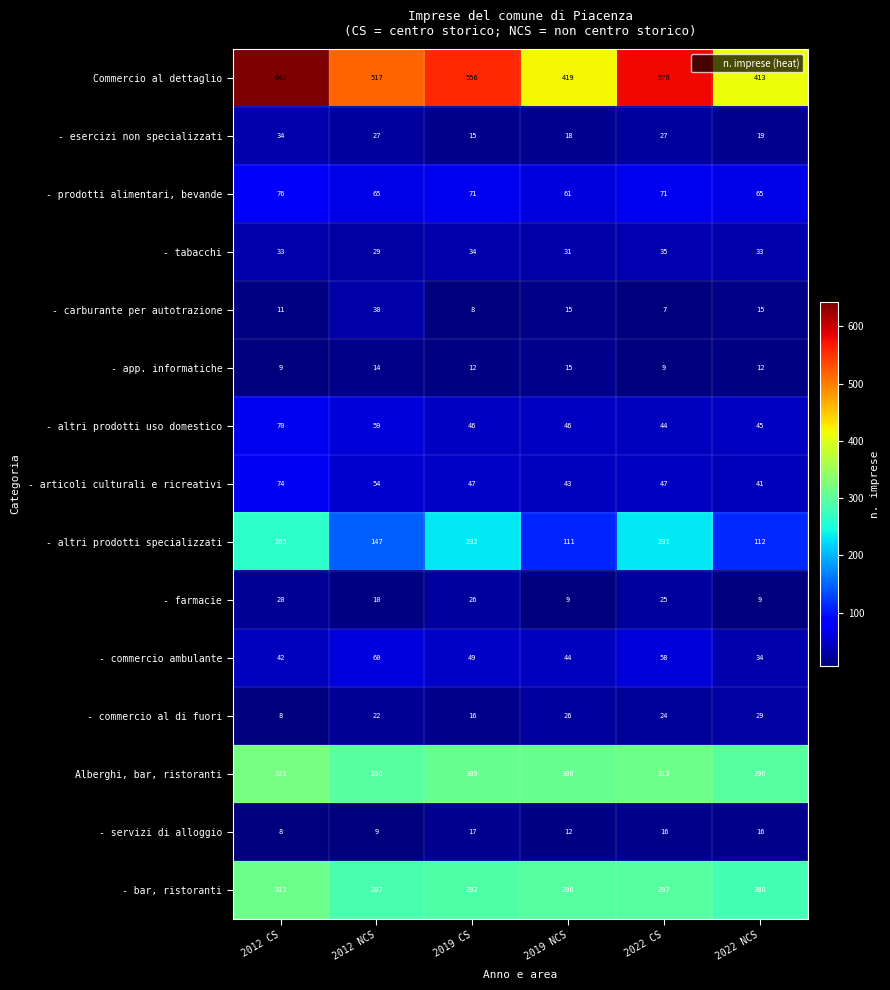

Rank the series by their maximum value, from highest to lowest.

Commercio al dettaglio, Alberghi, bar, ristoranti, - bar, ristoranti, - altri prodotti specializzati, - prodotti alimentari, bevande, - articoli culturali e ricreativi, - altri prodotti uso domestico, - commercio ambulante, - tabacchi, - esercizi non specializzati, - carburante per autotrazione, - commercio al di fuori, - farmacie, - servizi di alloggio, - app. informatiche